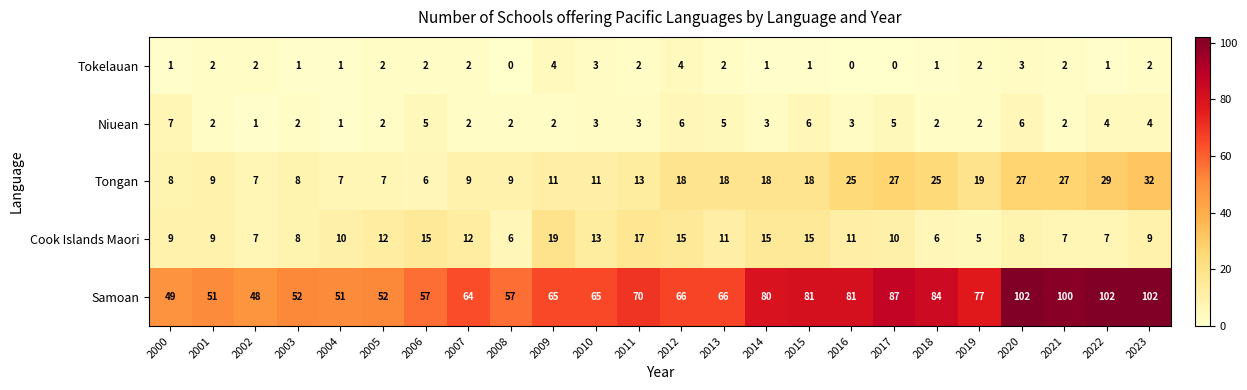

Which category has the lowest value in the Samoan series?

2002